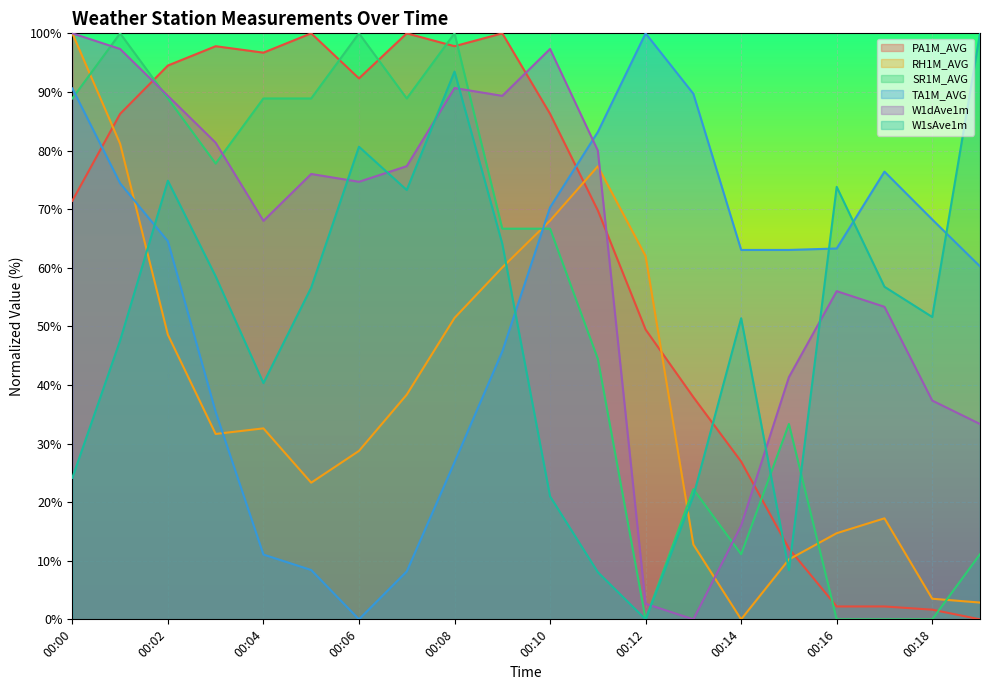

How many series are shown in this chart?

6